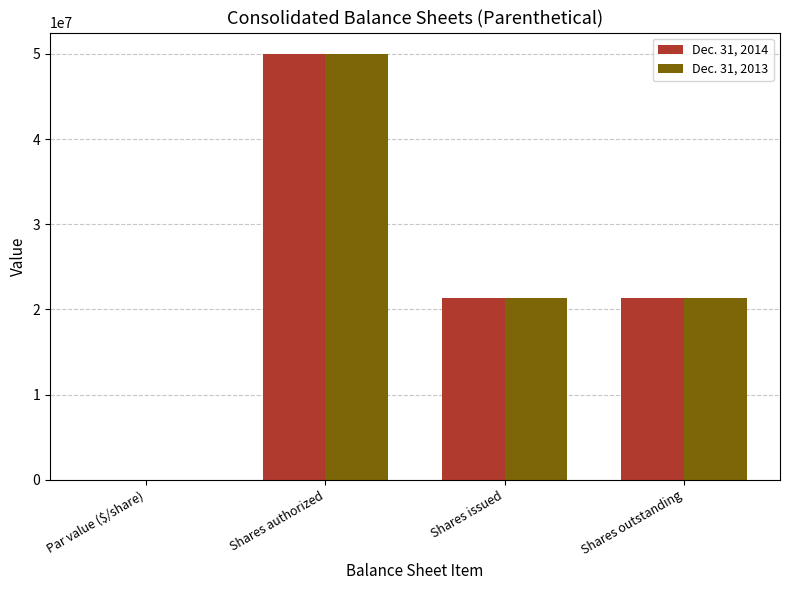

Where does the Dec. 31, 2014 series first go above 21352297?

Shares authorized